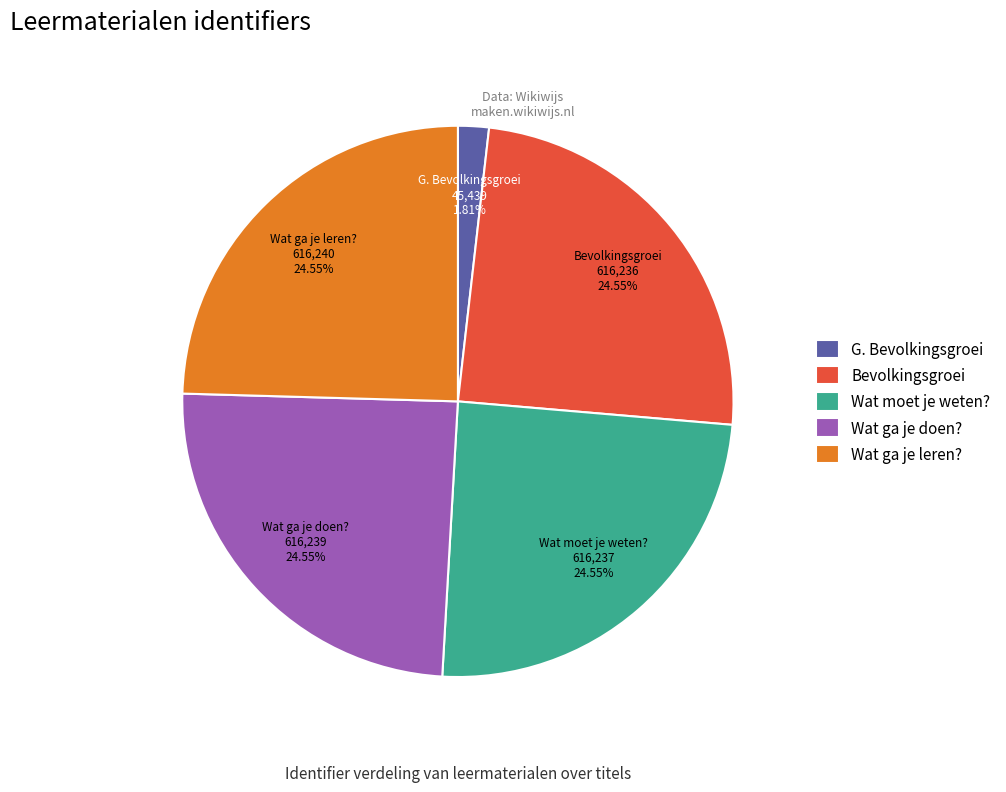

How many slices are in this pie chart?

5